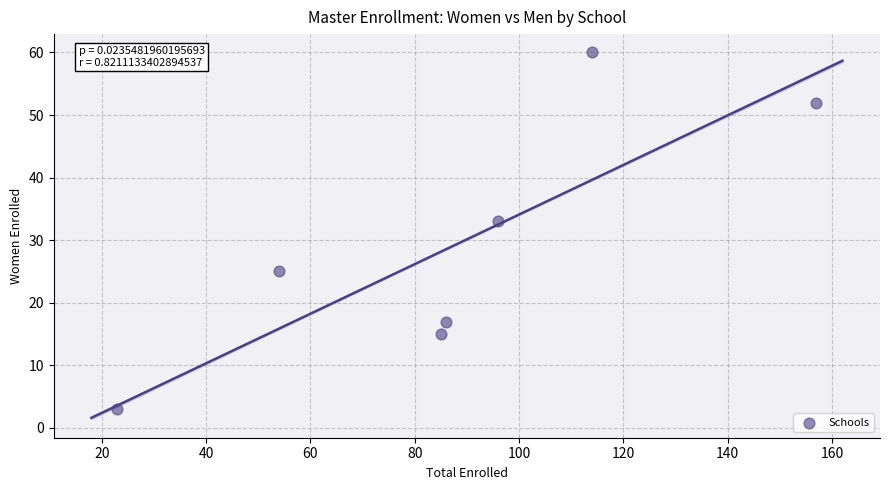

What Y value in the scatter plot is closest to 31?

33